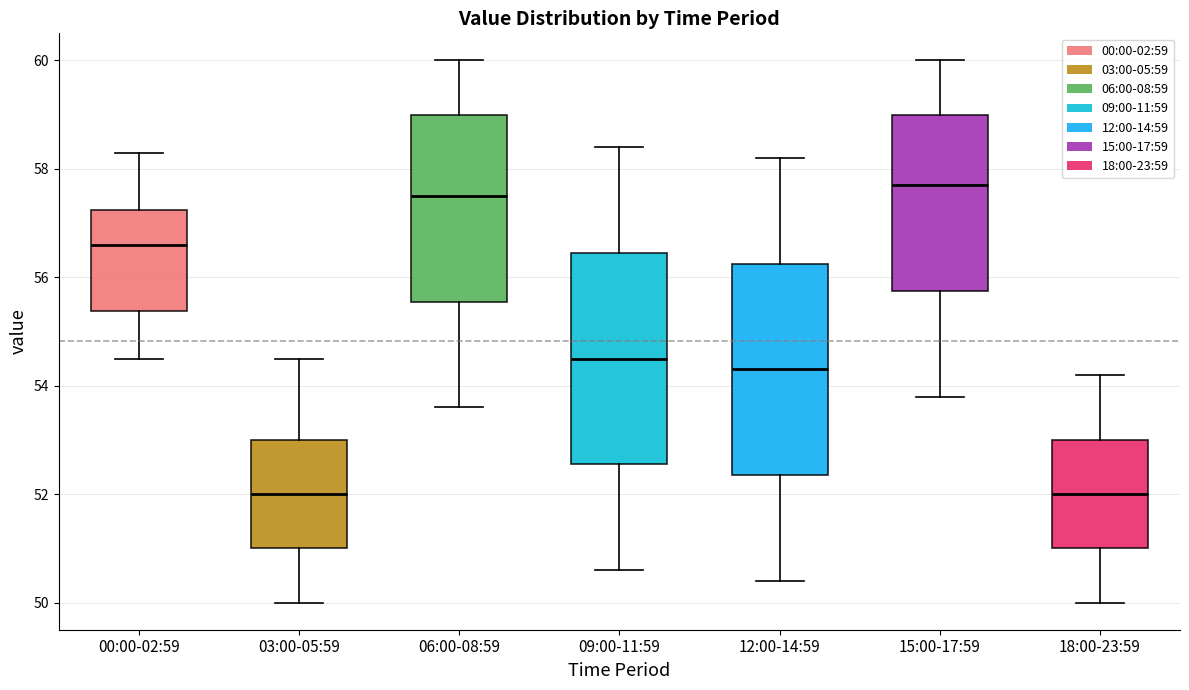

Which box has the highest median line?

15:00-17:59